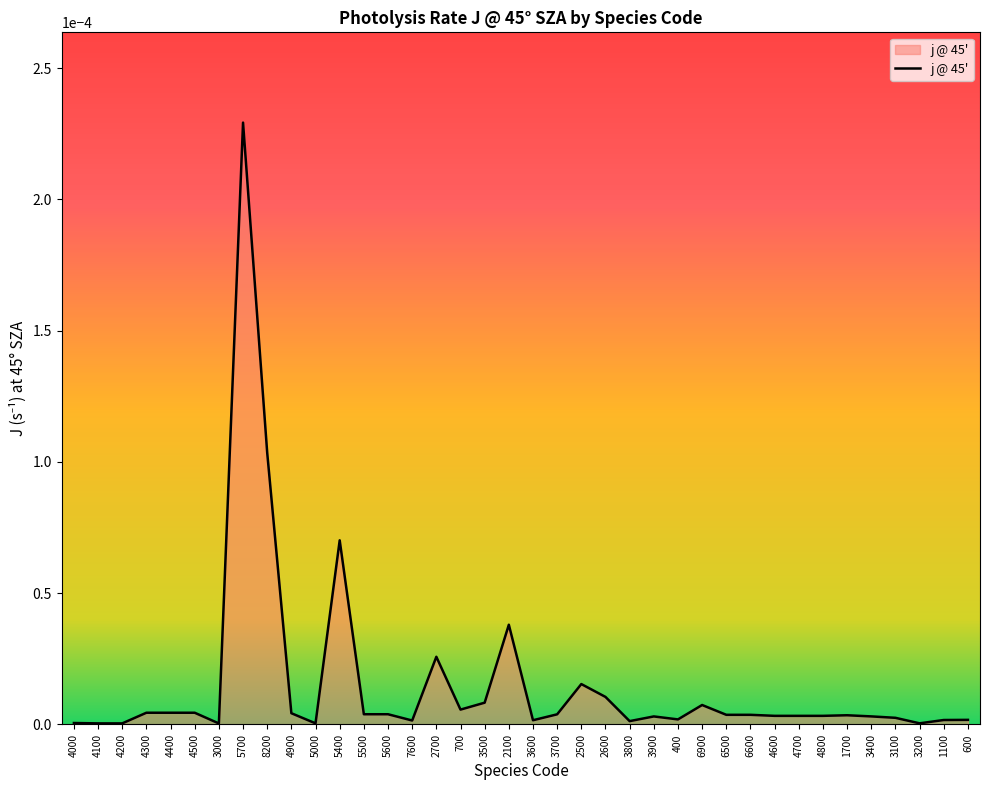

The chart shows a value of 0.0 at 3200. True or false?

True